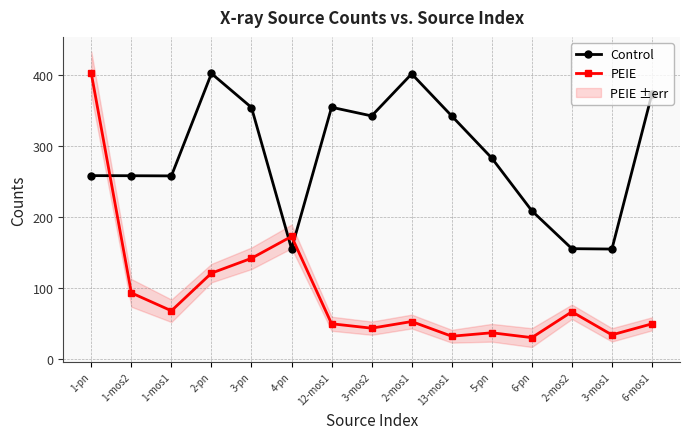

Rank the categories by PEIE value from lowest to highest.

6-pn, 13-mos1, 3-mos1, 5-pn, 3-mos2, 6-mos1, 12-mos1, 2-mos1, 2-mos2, 1-mos1, 1-mos2, 2-pn, 3-pn, 4-pn, 1-pn